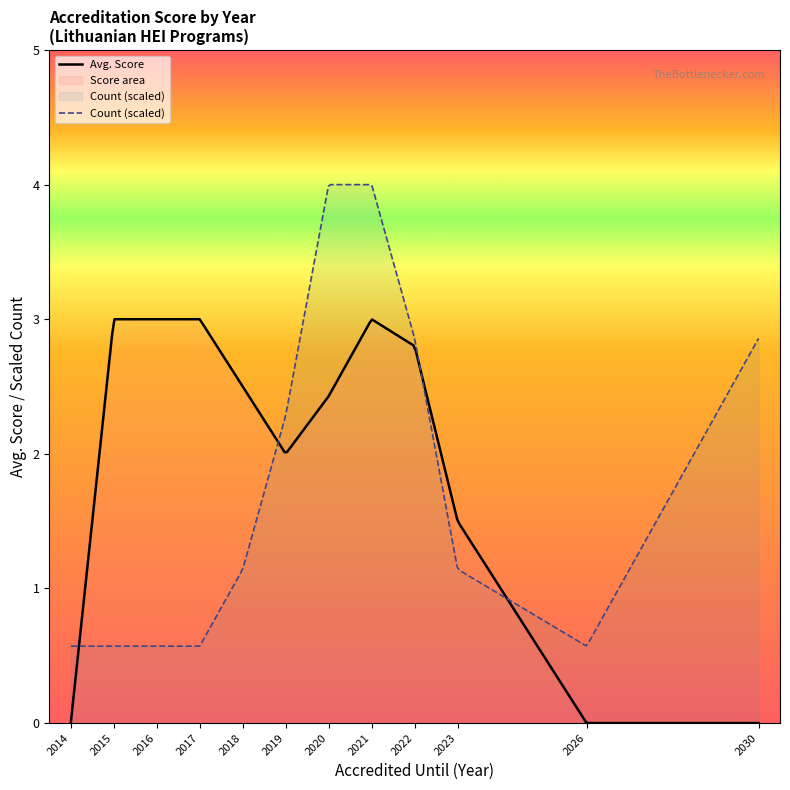

How many lines are shown in the chart?

2